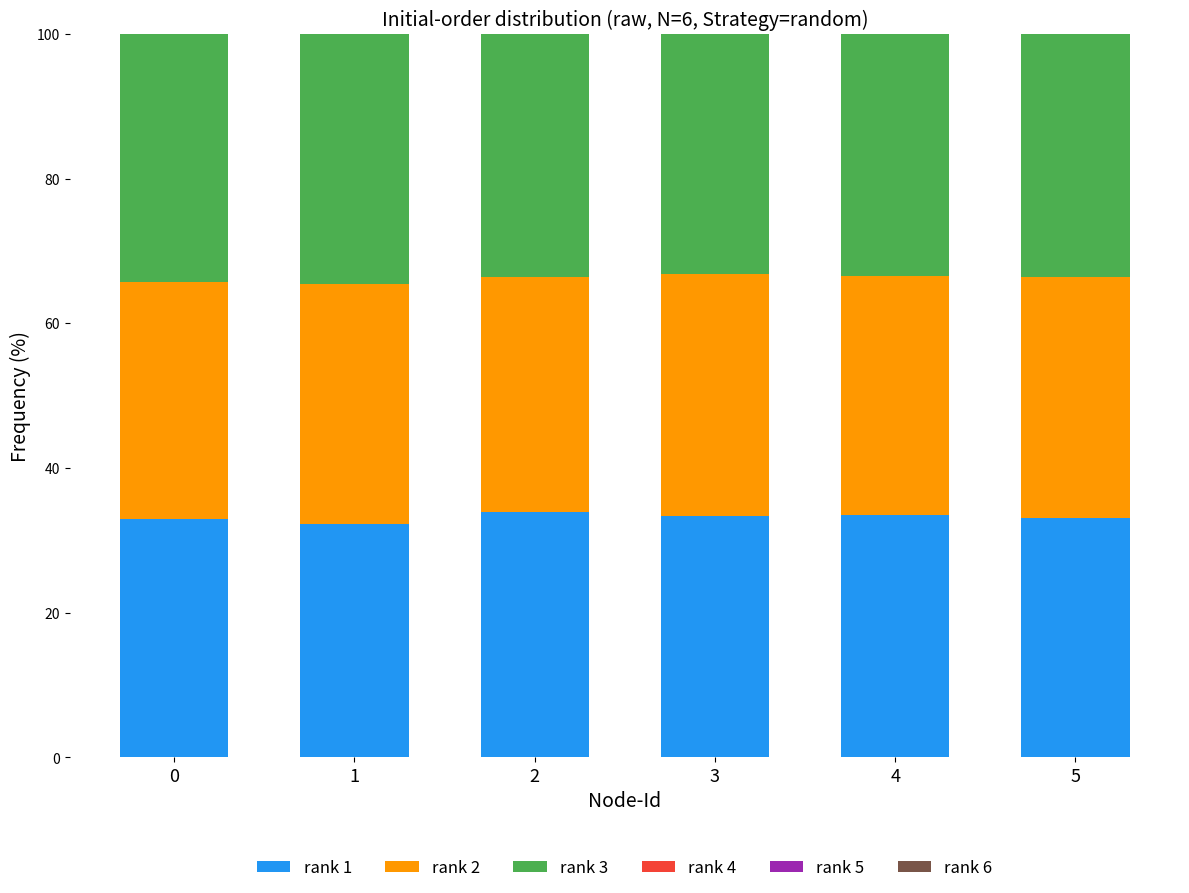

Is it true that rank 1 equals 15.1 at 3?

False